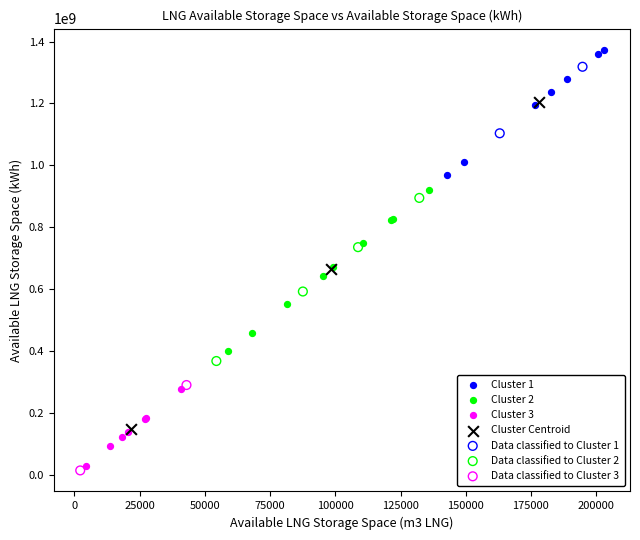

What are all the series names shown in the legend?

Cluster 1, Cluster 2, Cluster 3, Cluster Centroid, Data classified to Cluster 1, Data classified to Cluster 2, Data classified to Cluster 3